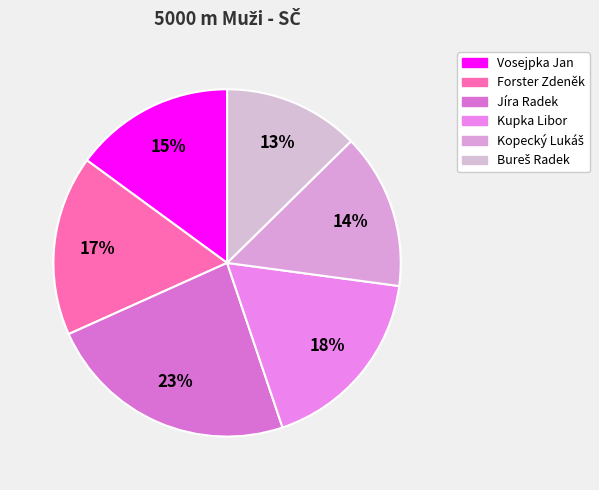

Is there a majority slice in this chart?

No